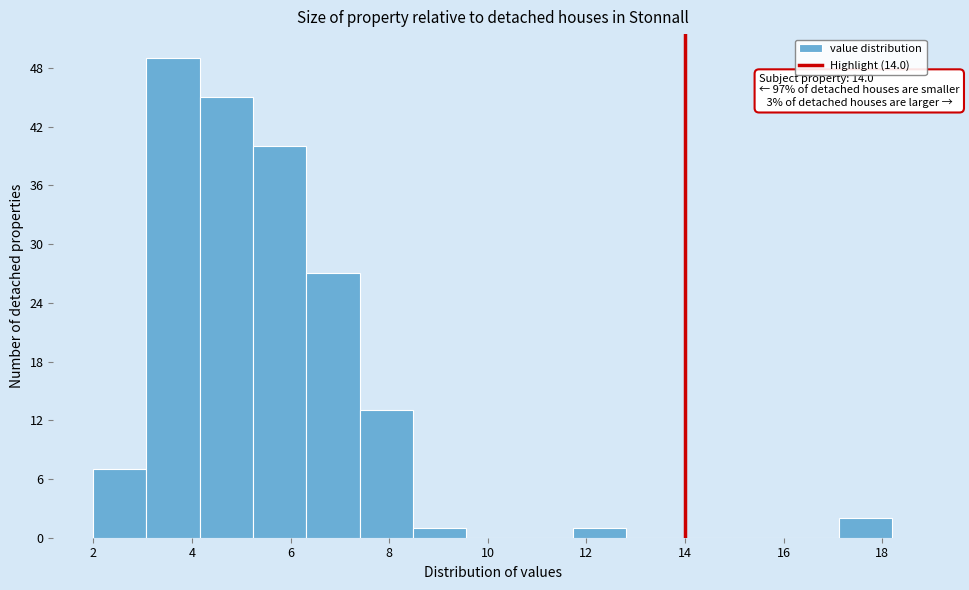

Which range on the x-axis has the tallest bar?

3.08 to 4.16